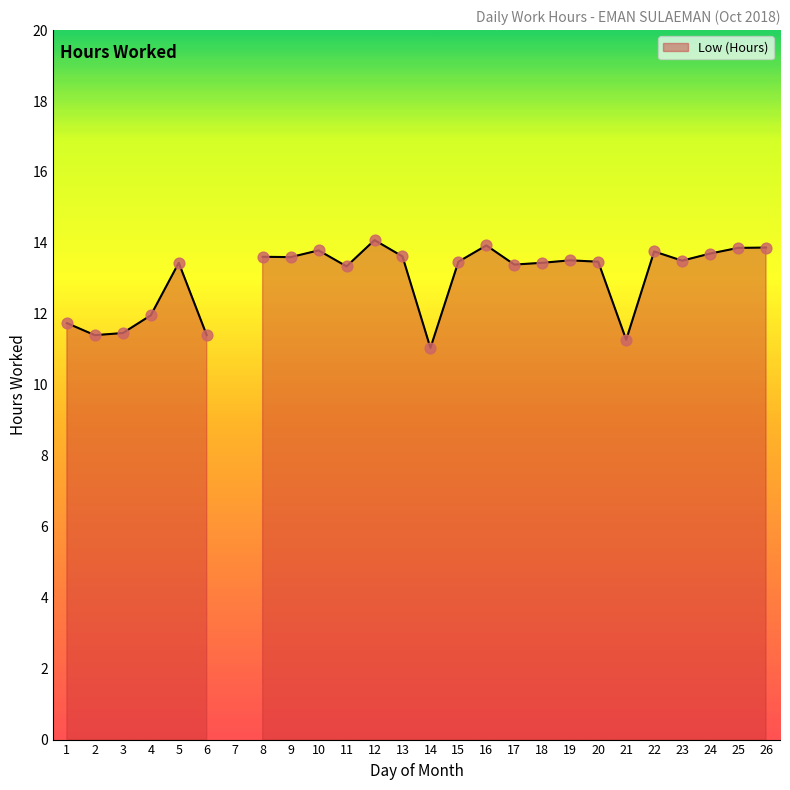

What is the change in value from 7 to 17?

+13.4